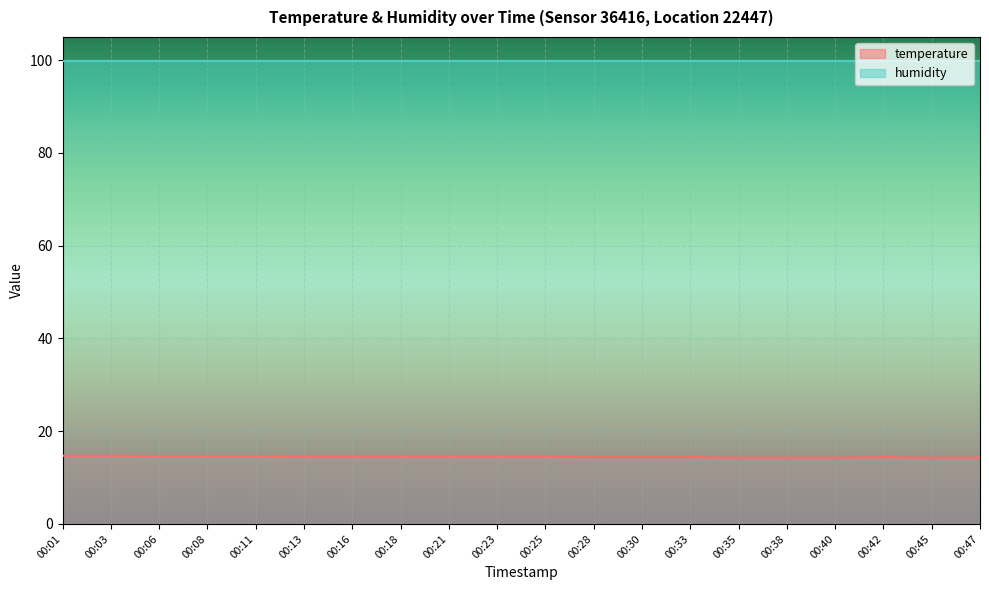

How many lines are shown in the chart?

2